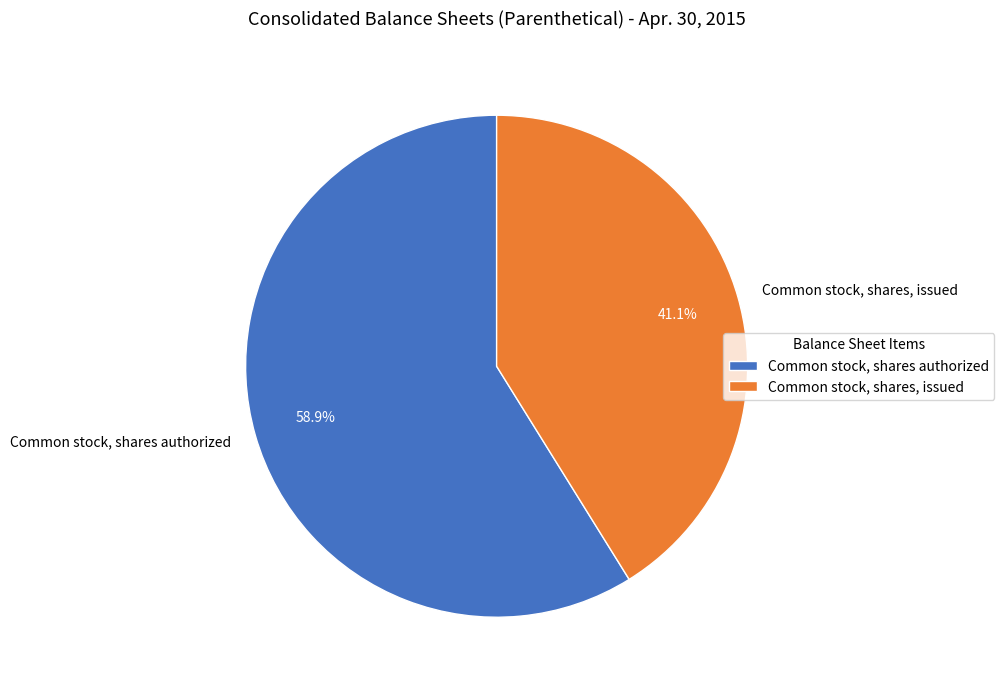

To the nearest percent, what is the combined percentage of Common stock, shares authorized and Common stock, shares, issued?

100%